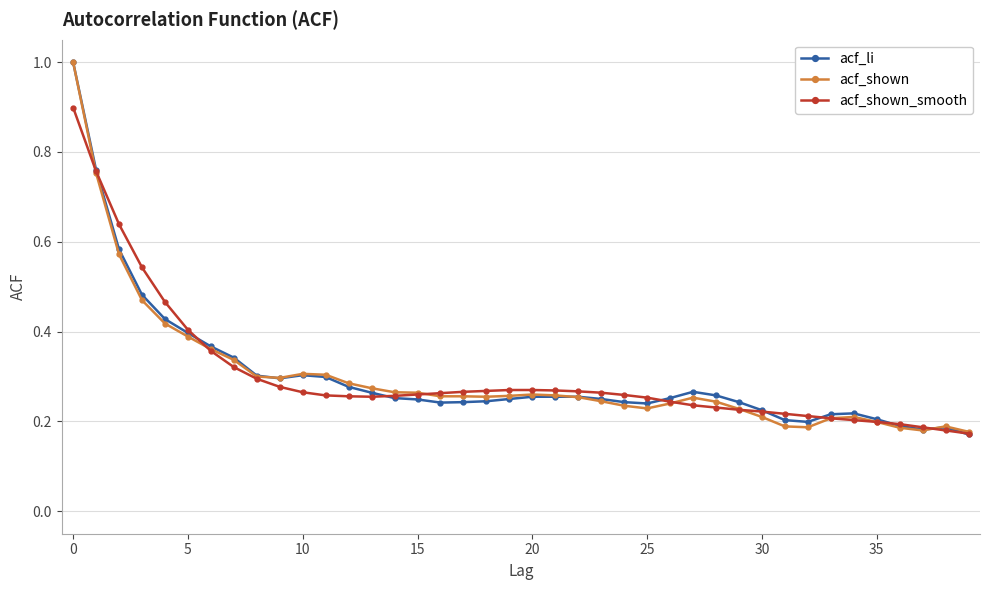

Which series has the widest spread of values?

acf_li